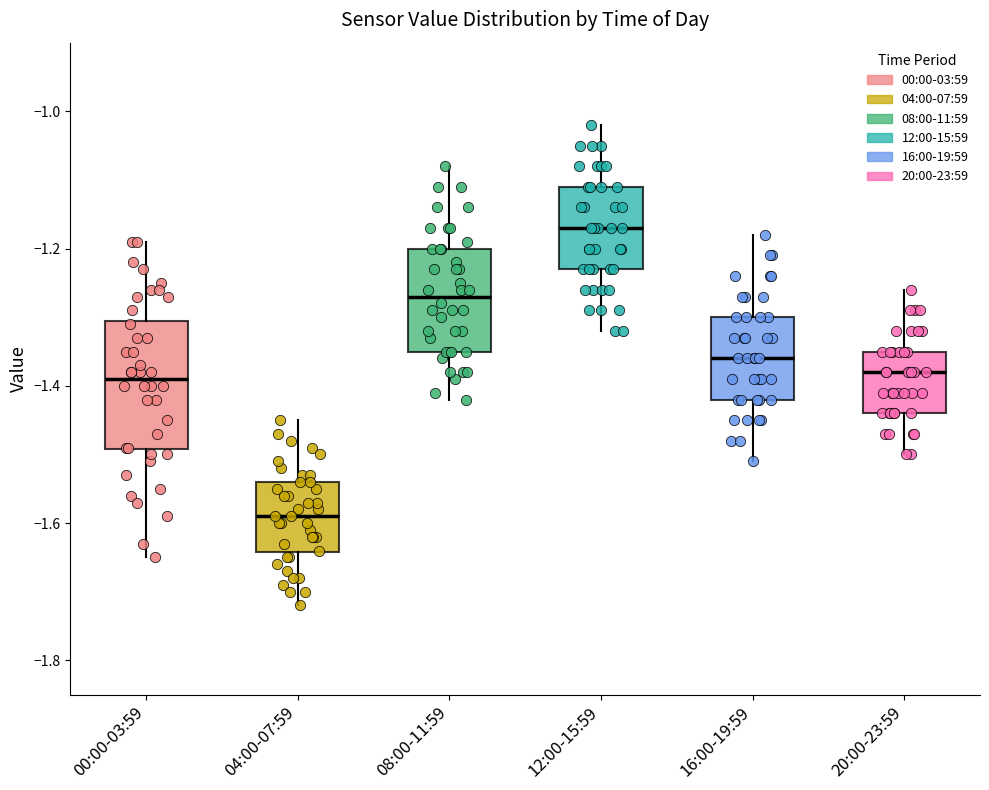

Where is the upper edge of the box for 04:00-07:59 on the y-axis? The values are not printed on the chart, so give them approximately, as read against the axis.

-1.54